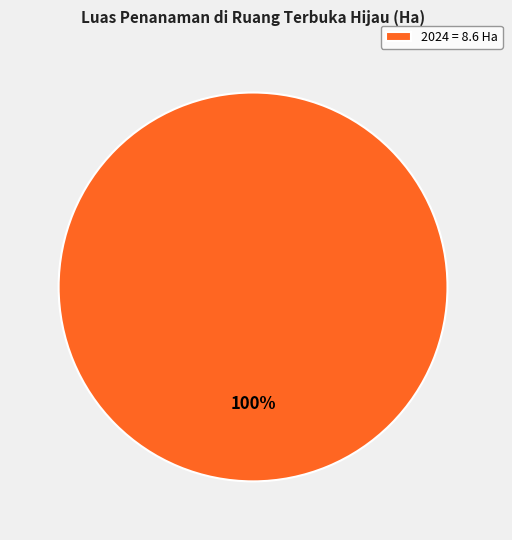

Rank the categories by value from highest to lowest.

2024 = 8.6 Ha